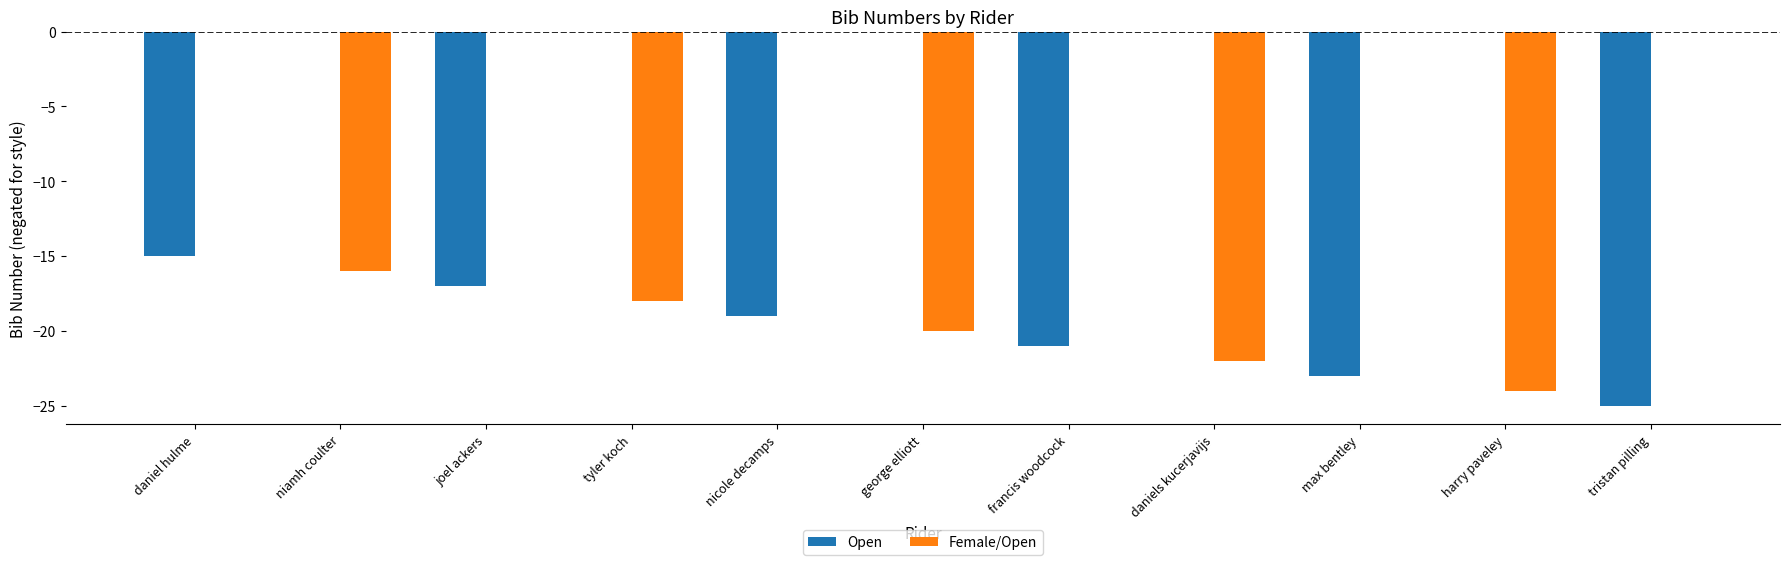

Which series has the largest total across all categories?

Female/Open